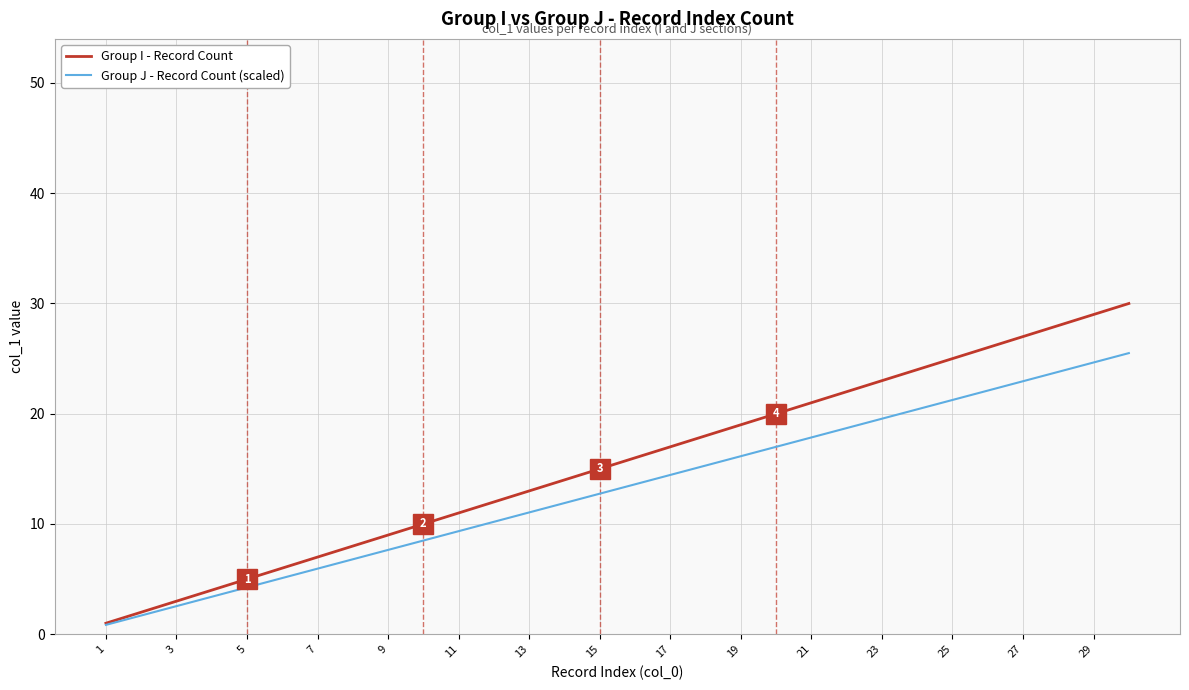

Which series has the largest range (max minus min)?

Group I - Record Count